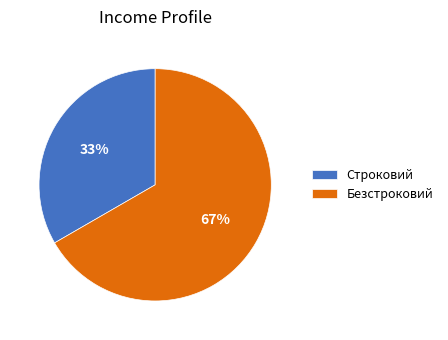

Is the sum of Строковий and Безстроковий greater than half?

Yes